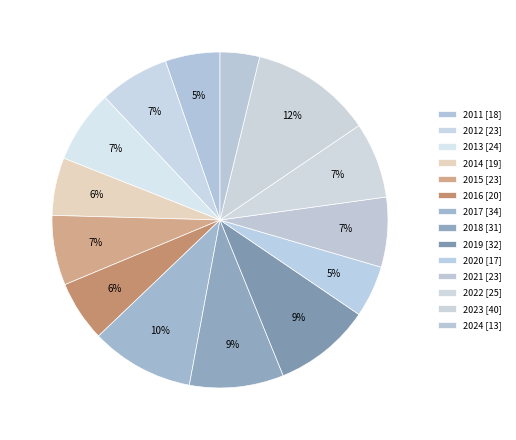

To the nearest percent, what portion does 2021 represent?

7%